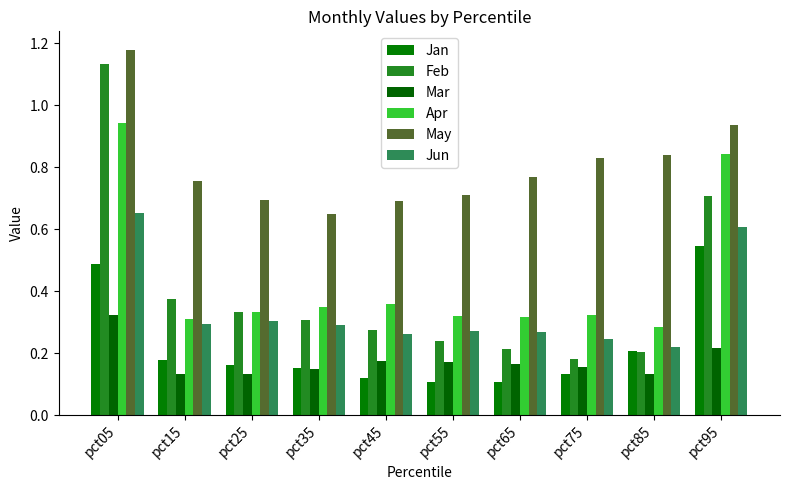

Count the number of categories in the chart.

10